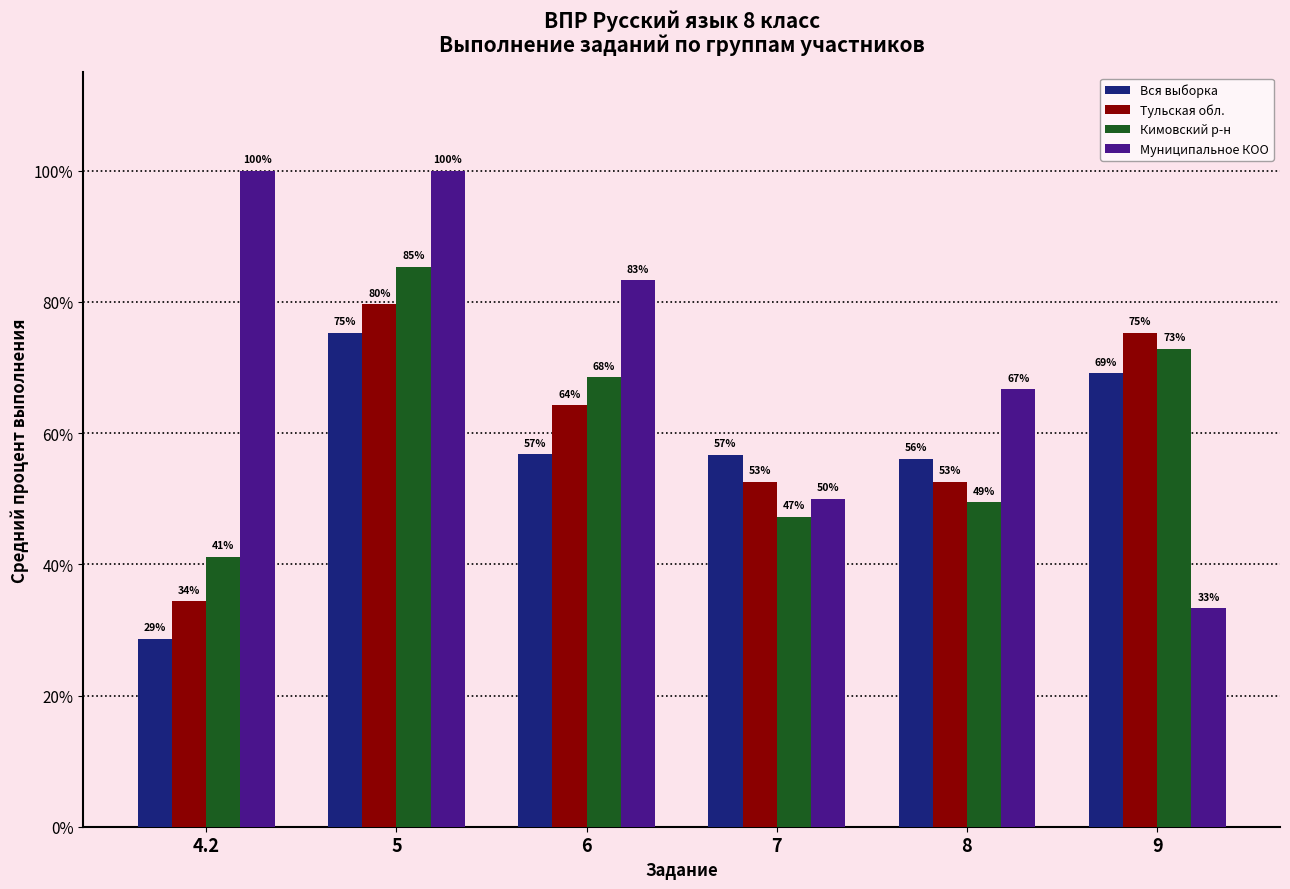

Which series has the largest total across all categories?

Муниципальное КОО